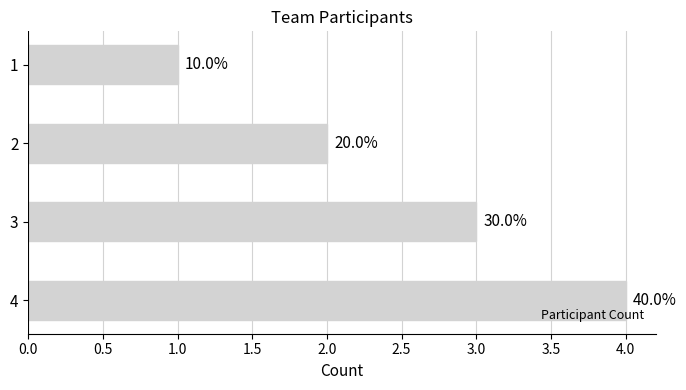

How many bars are there in total?

4